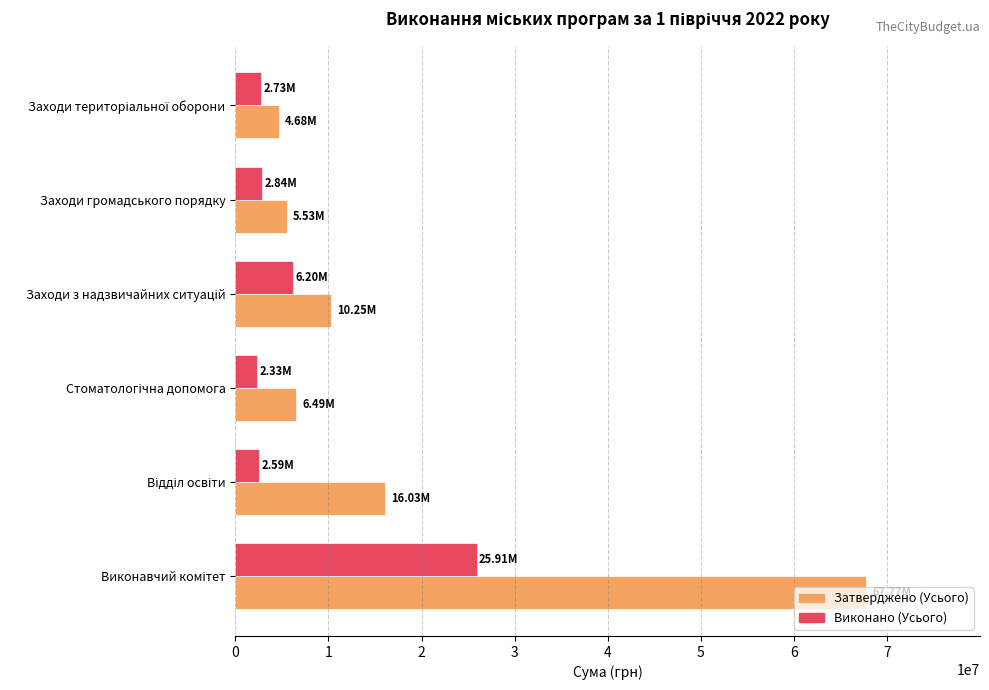

Which series has the widest spread of values?

Затверджено (Усього)